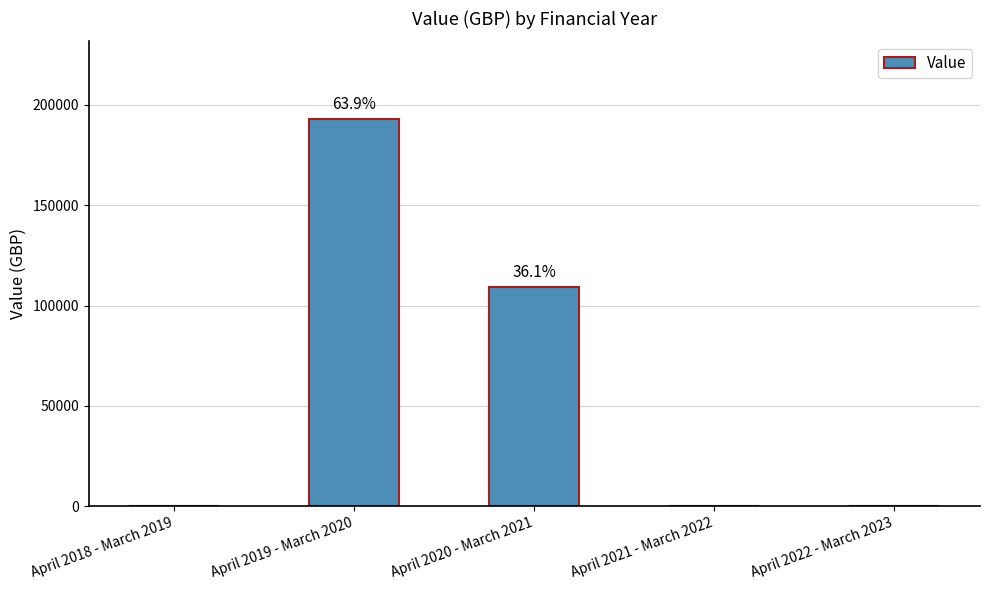

The value at April 2020 - March 2021 is 108985. True or false?

True